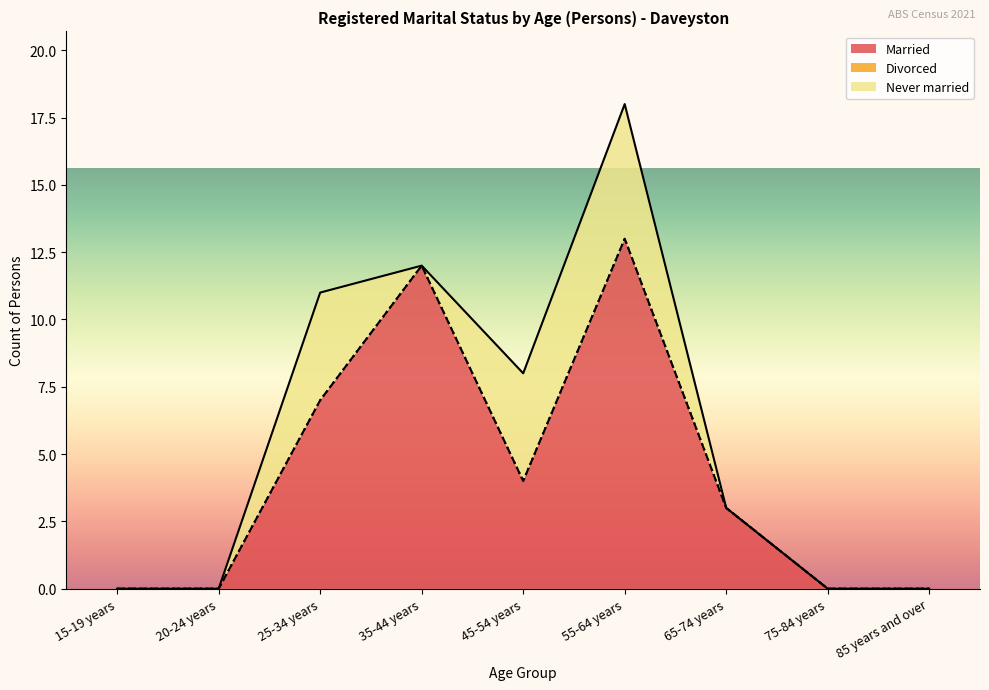

List the series in order of their peak value, lowest first.

Divorced, Never married, Married